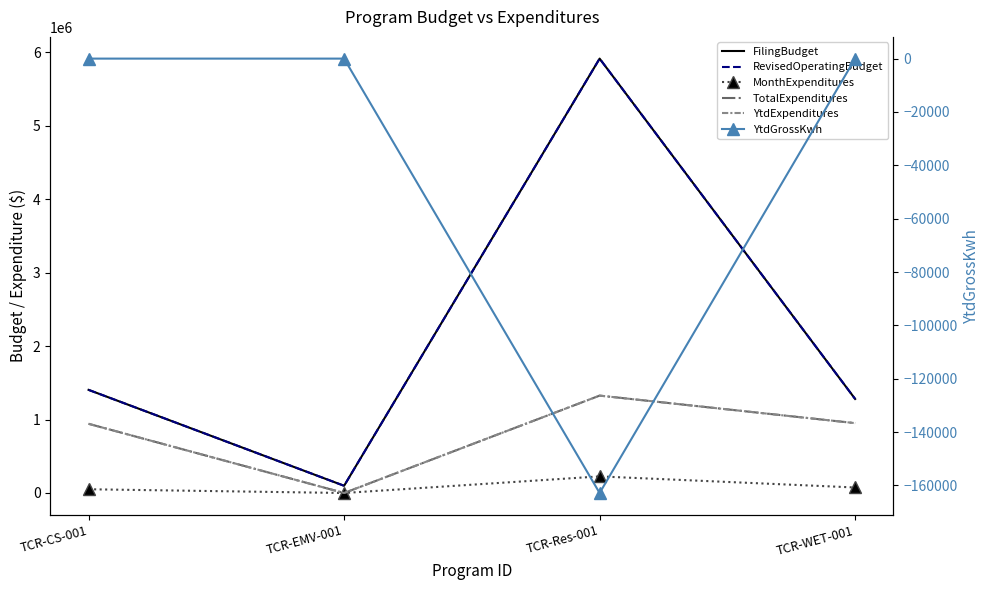

What is the label of the 1st point from the left?

TCR-CS-001